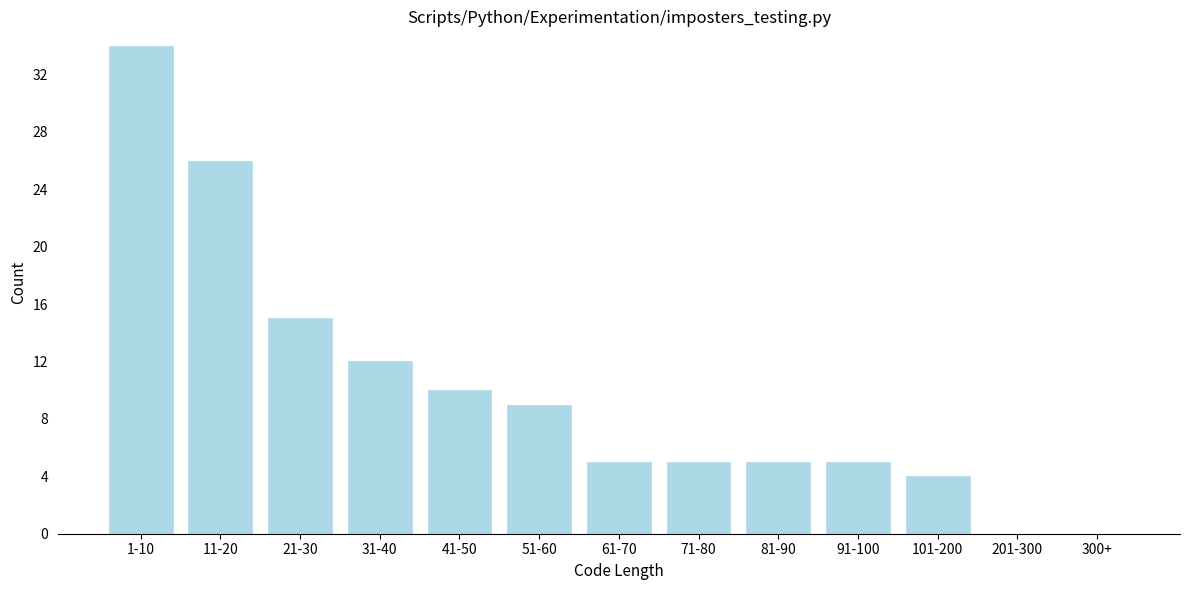

Reading left to right, list all the values displayed in this chart.

1-10=34	11-20=26	21-30=15	31-40=12	41-50=10	51-60=9	61-70=5	71-80=5	81-90=5	91-100=5	101-200=4	201-300=0	300+=0